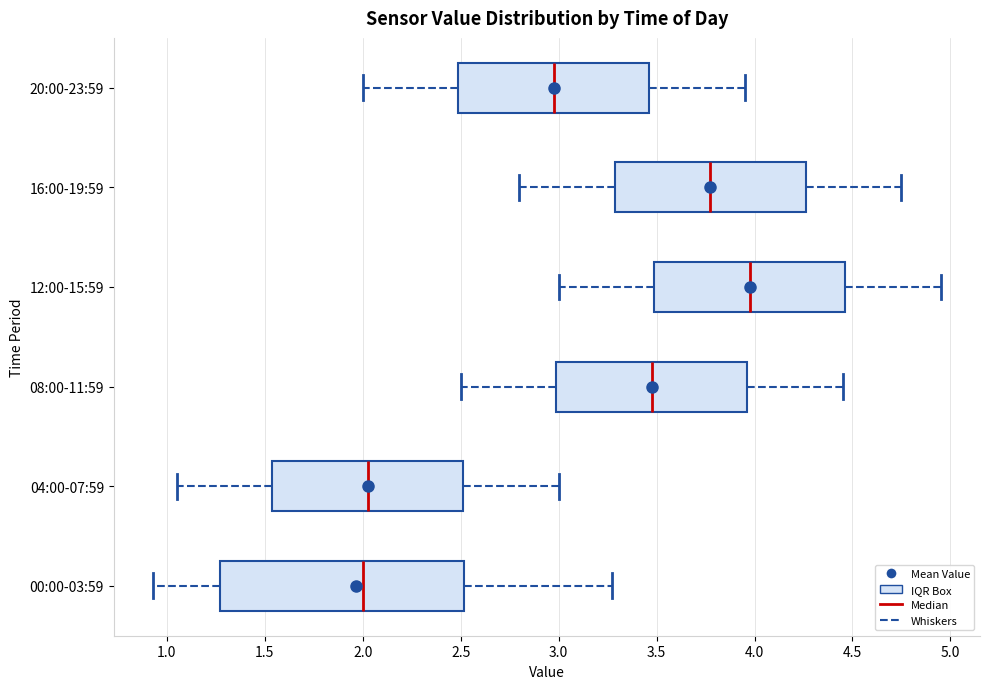

Which box is the widest, from its left edge to its right edge?

00:00-03:59